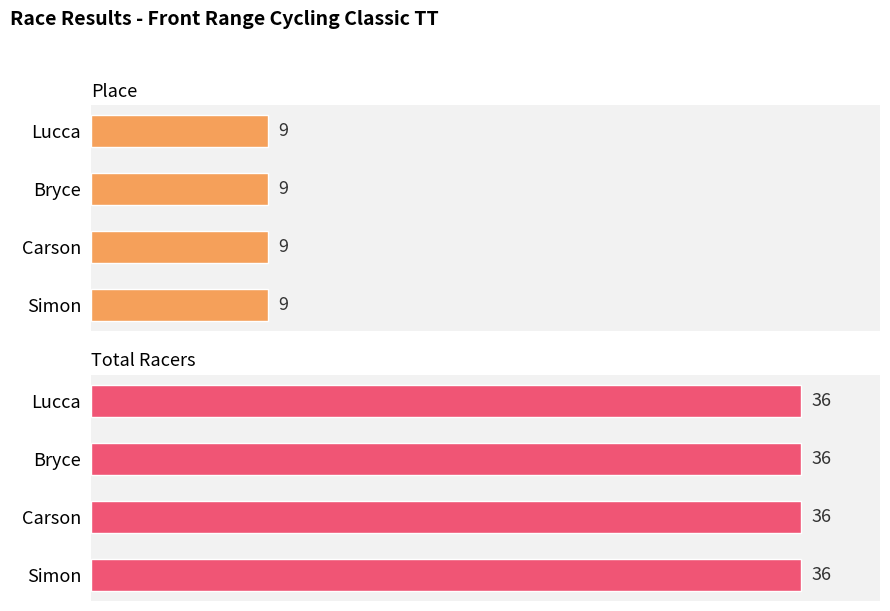

Rank the series at Bryce from highest to lowest value.

Total Racers, Place